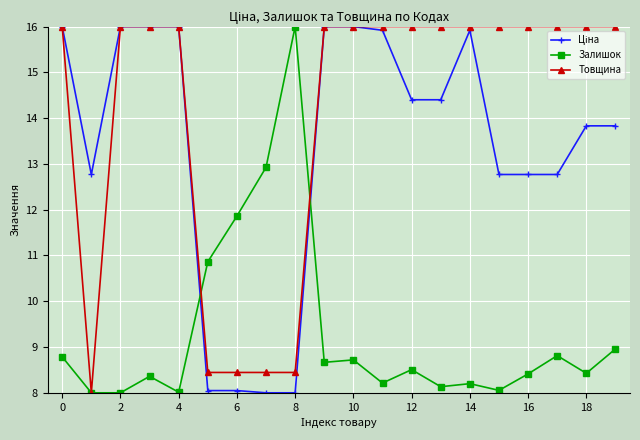

True or false: Залишок has more than 1 points higher than both neighbors.

True